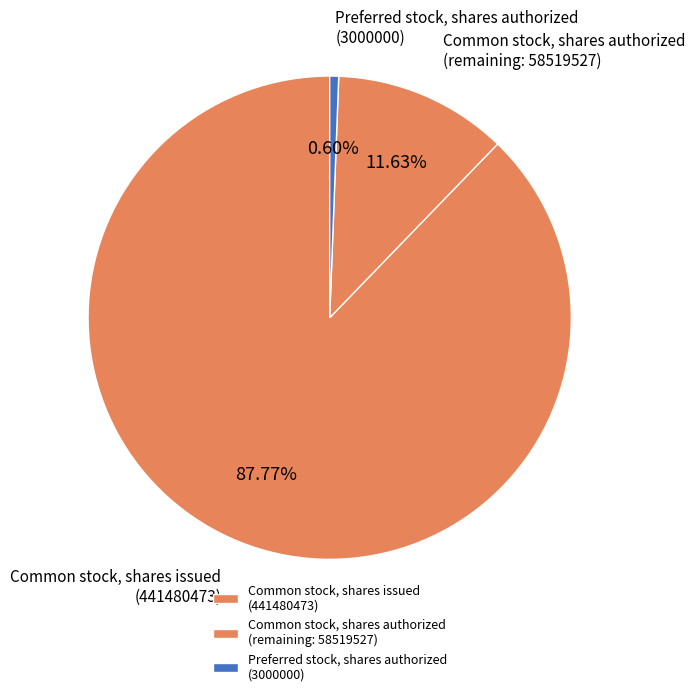

Which category accounts for the majority?

Common stock, shares issued (441480473)